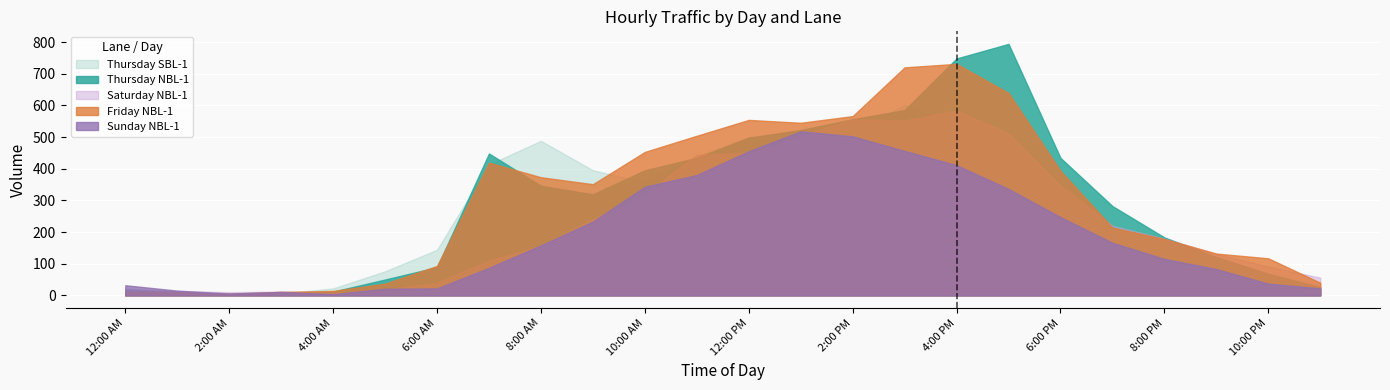

How many times do Saturday NBL-1 and Thursday SBL-1 cross each other?

6